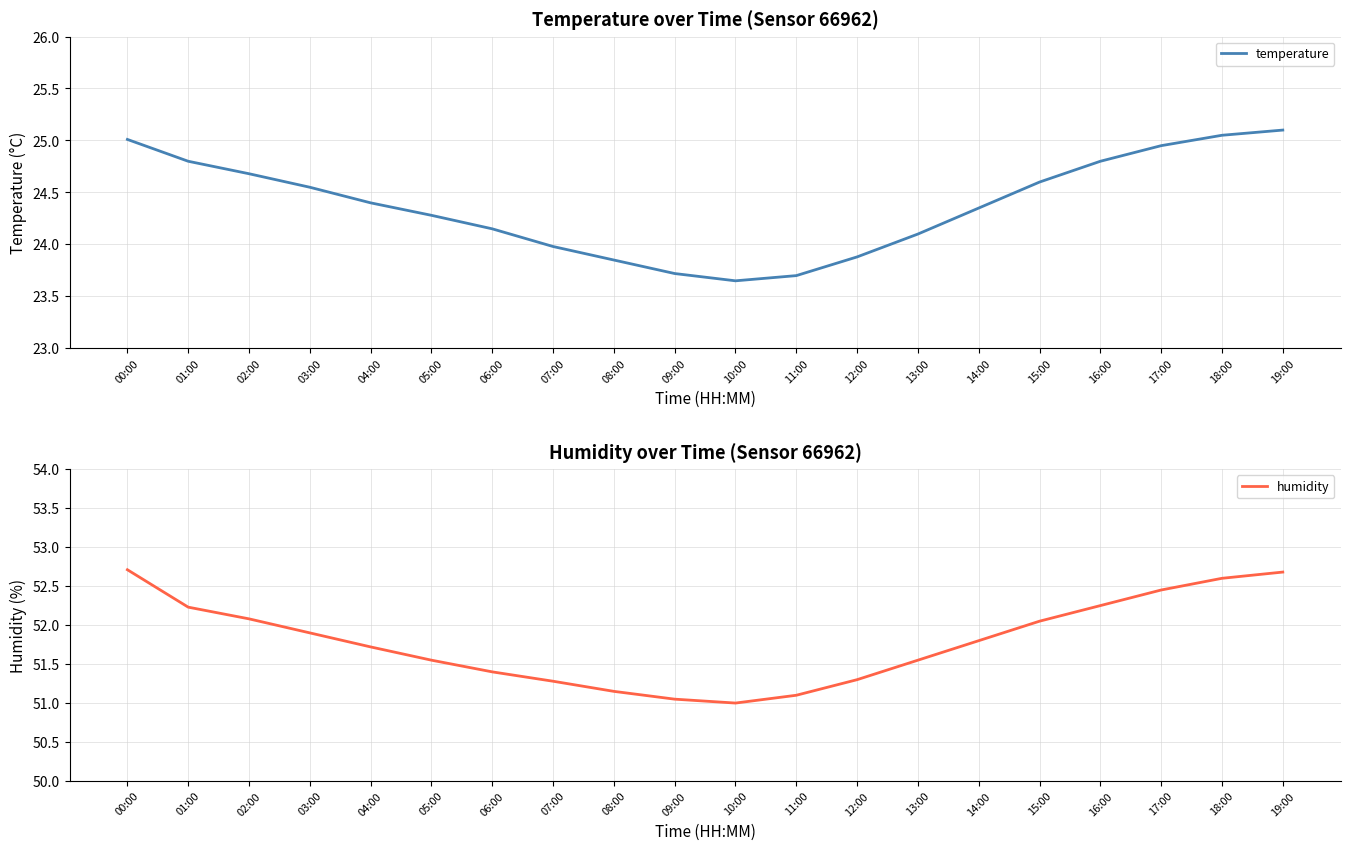

What are all the series names shown in the legend?

temperature, humidity